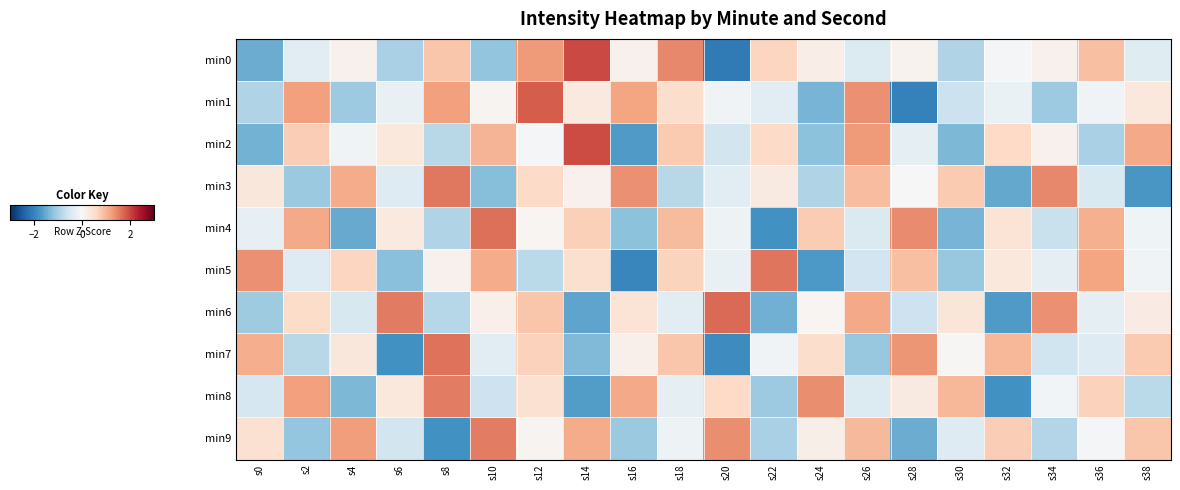

At which category is the sum across all series the highest?

s12